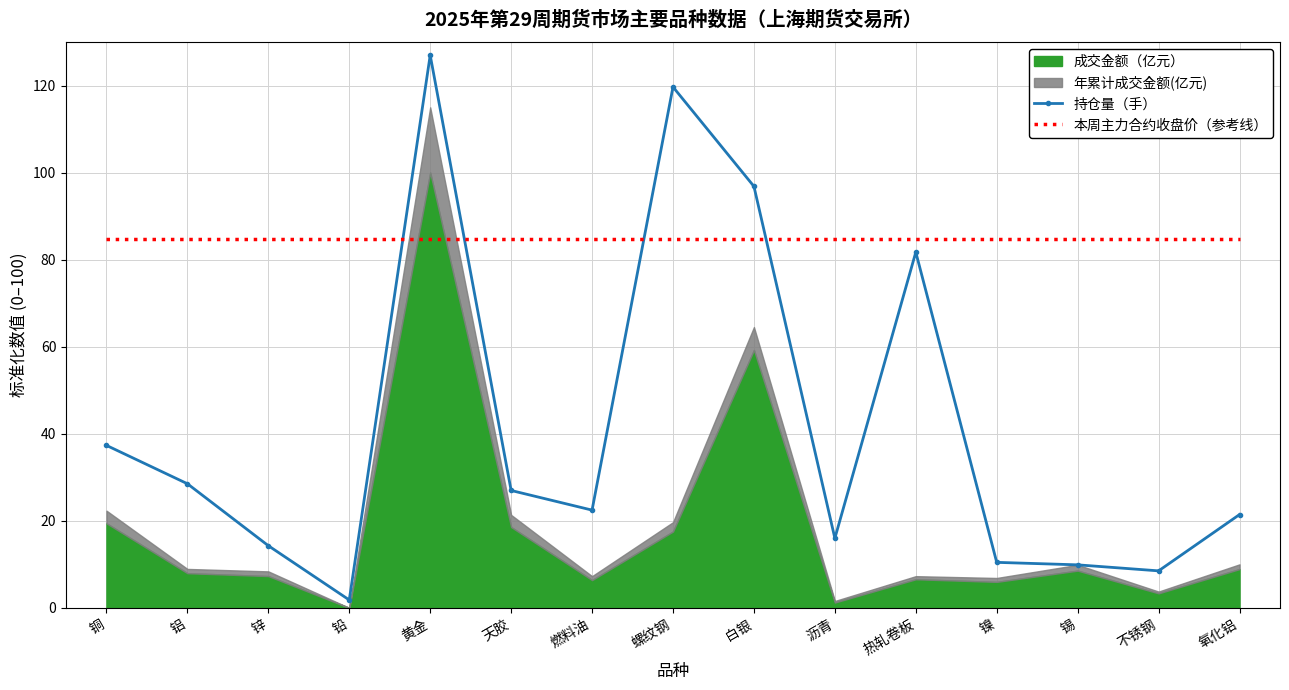

What position from the right is 白银?

7